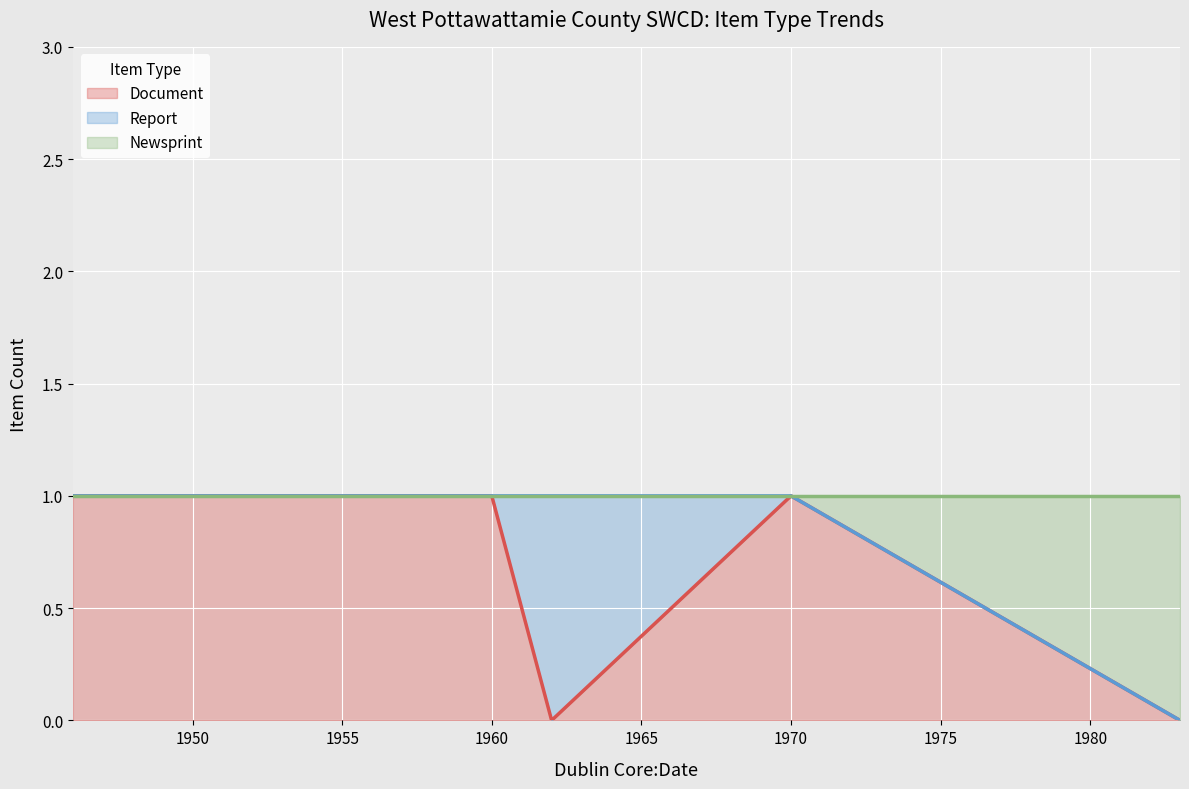

Where is the first local maximum for Document?

1970